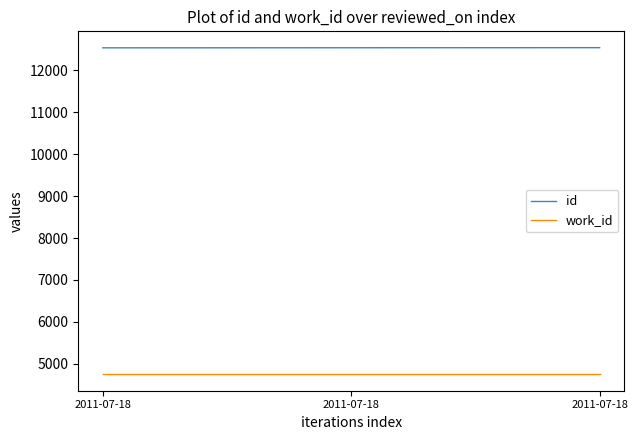

Rank the series by their average value, from lowest to highest.

work_id, id